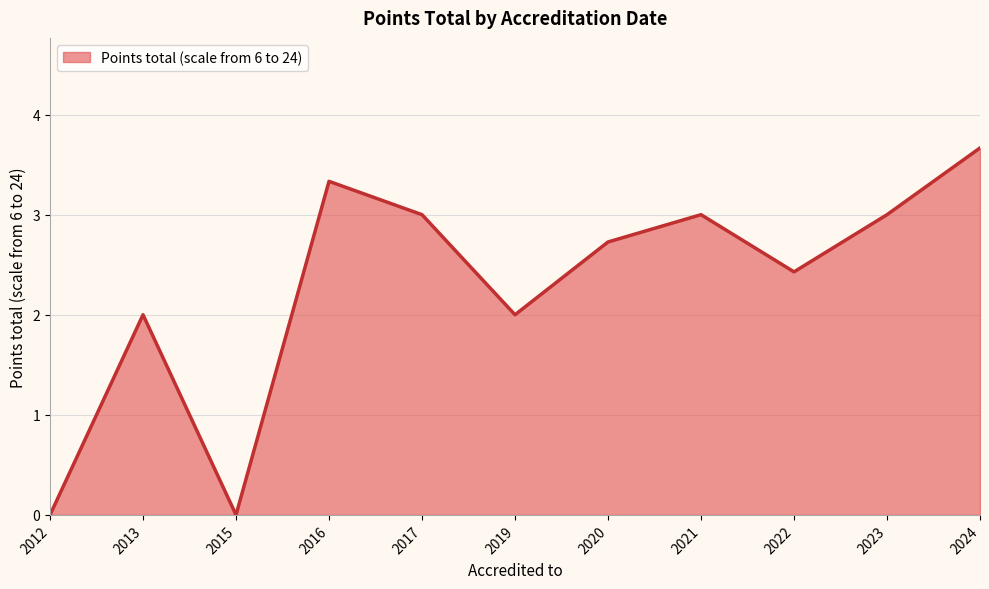

Which label corresponds to the largest value in the chart?

2024